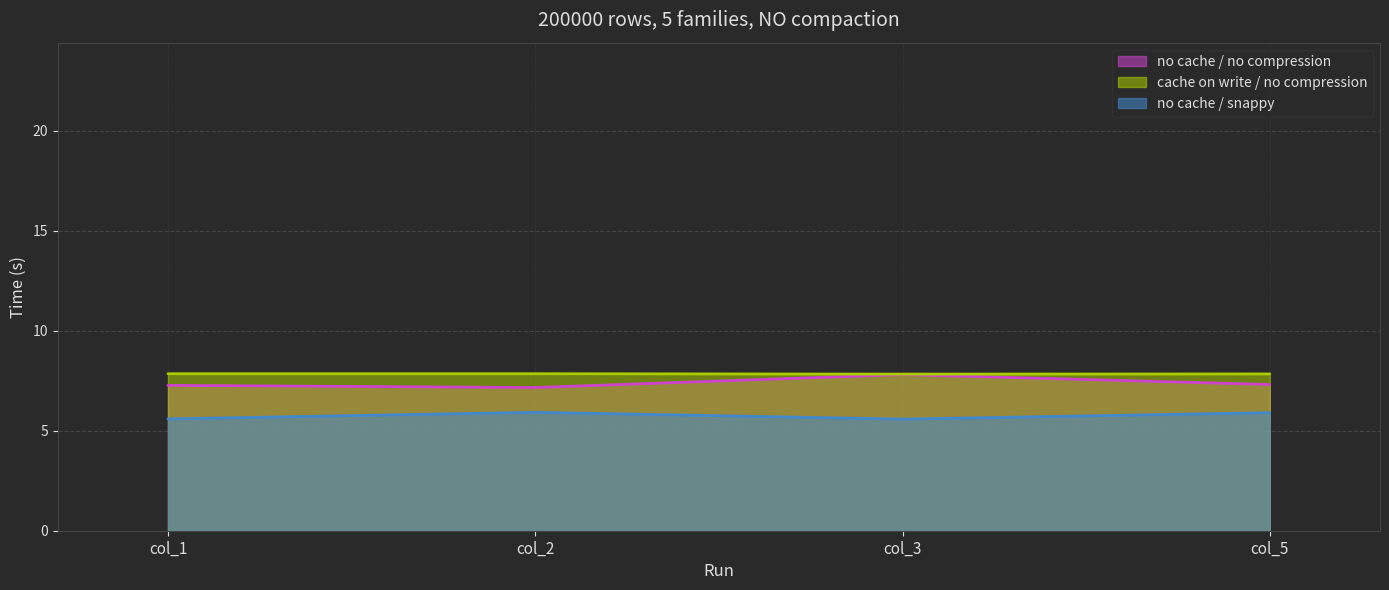

True or false: no cache / no compression has a value of 9.9 at col_2.

False